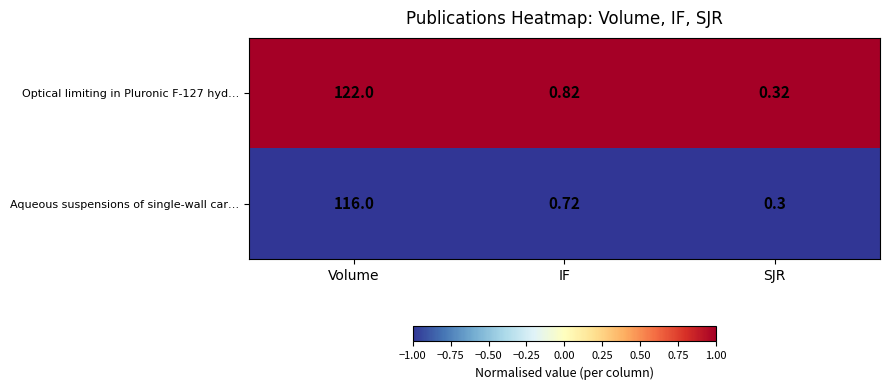

List the series in order of their peak value, highest first.

Optical limiting in Pluronic F-127 hyd…, Aqueous suspensions of single-wall car…